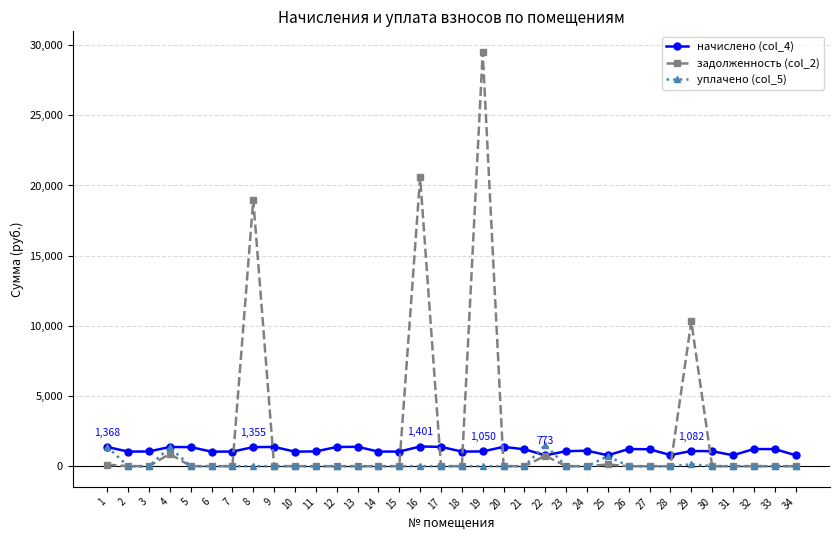

What is the greatest value displayed?

29509.8